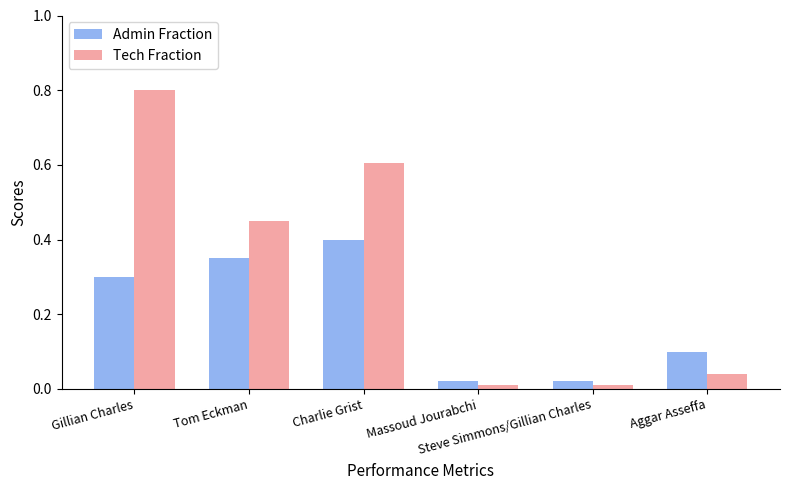

Rank the series by their maximum value, from lowest to highest.

Admin Fraction, Tech Fraction